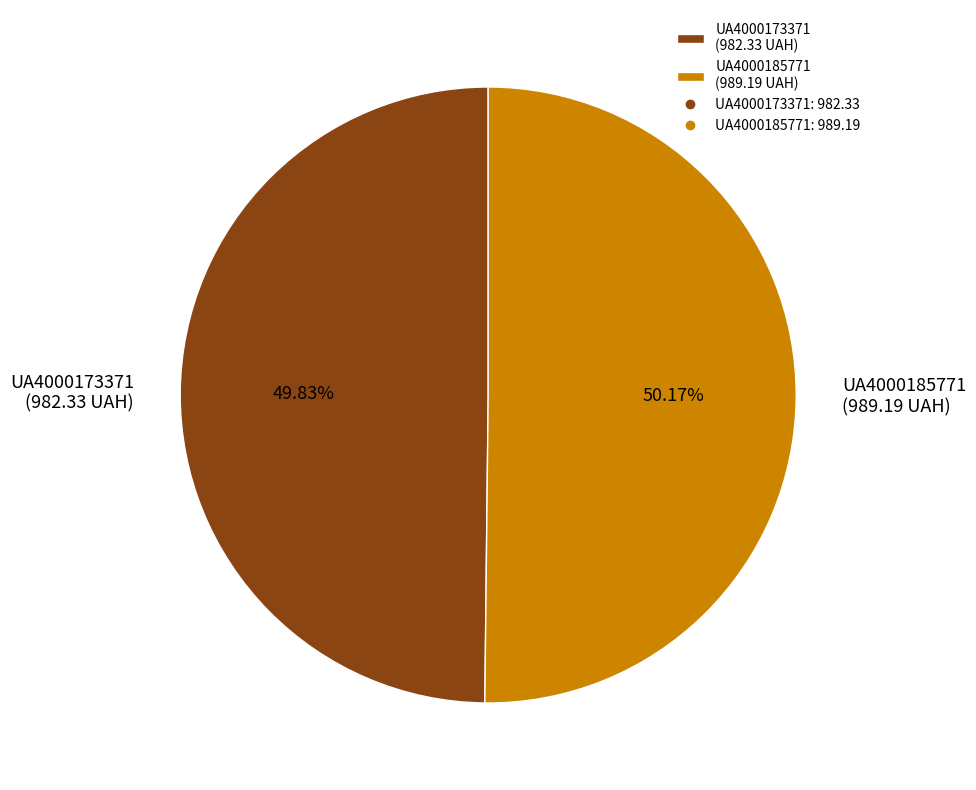

To the nearest percent, what percentage of the pie is UA4000185771?

50%